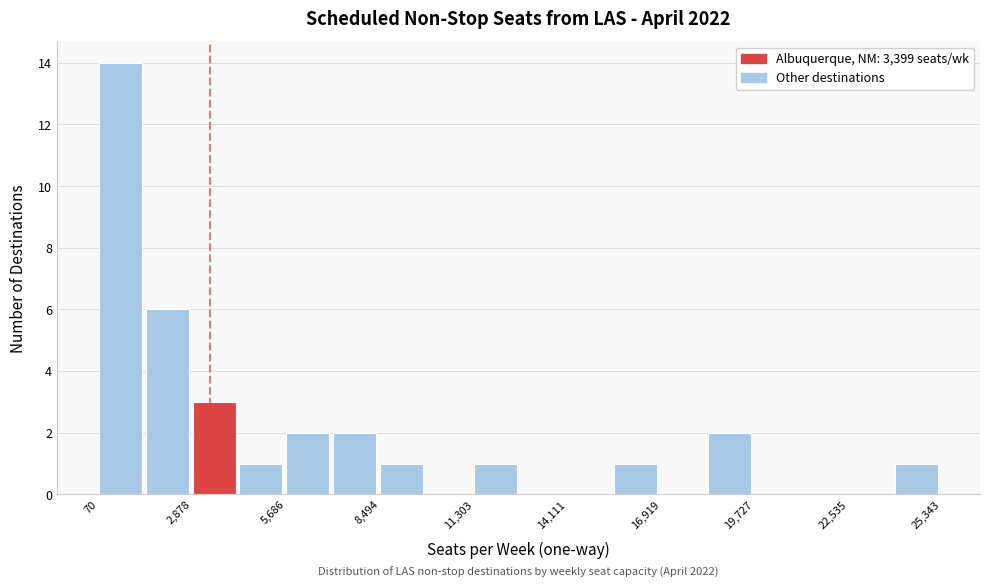

Read against the x-axis, roughly where is the centre of the tallest bar?

500